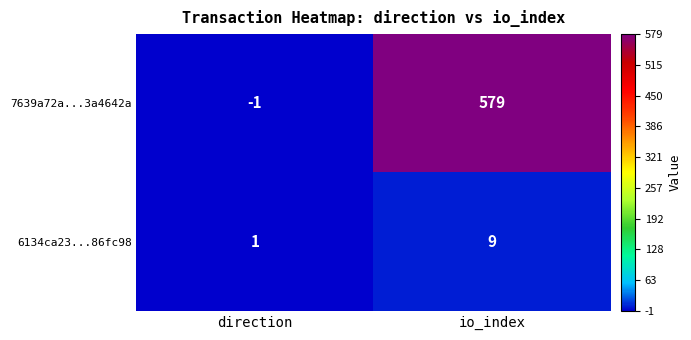

Which series has the largest total across all categories?

7639a72a...3a4642a